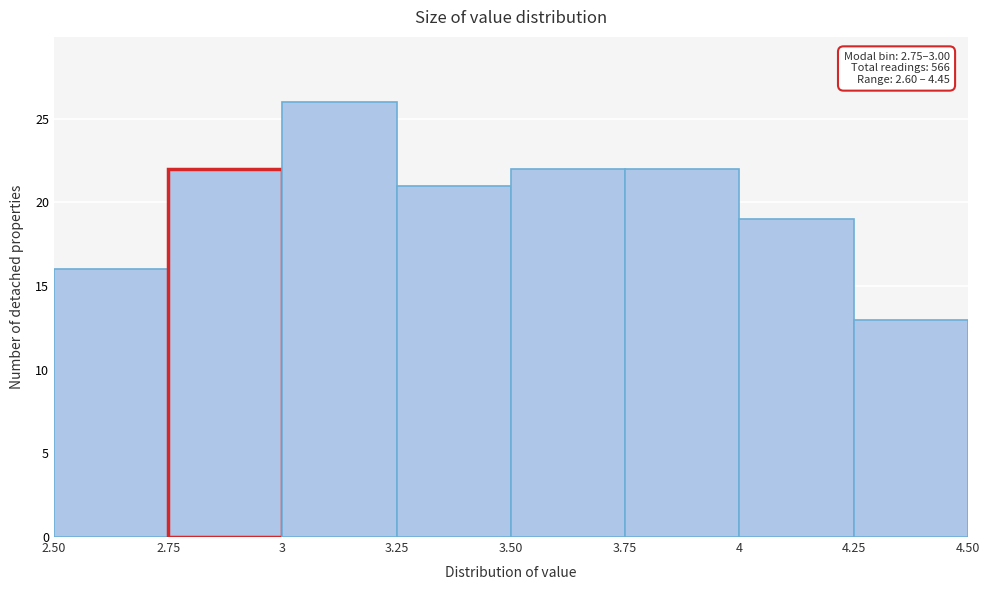

Over which range of the x-axis is the bar tallest?

3 to 3.25